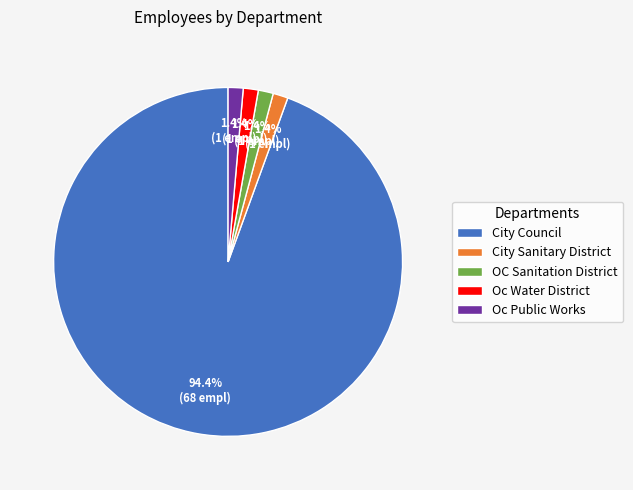

Is it true that City Council is 94% of the pie?

True